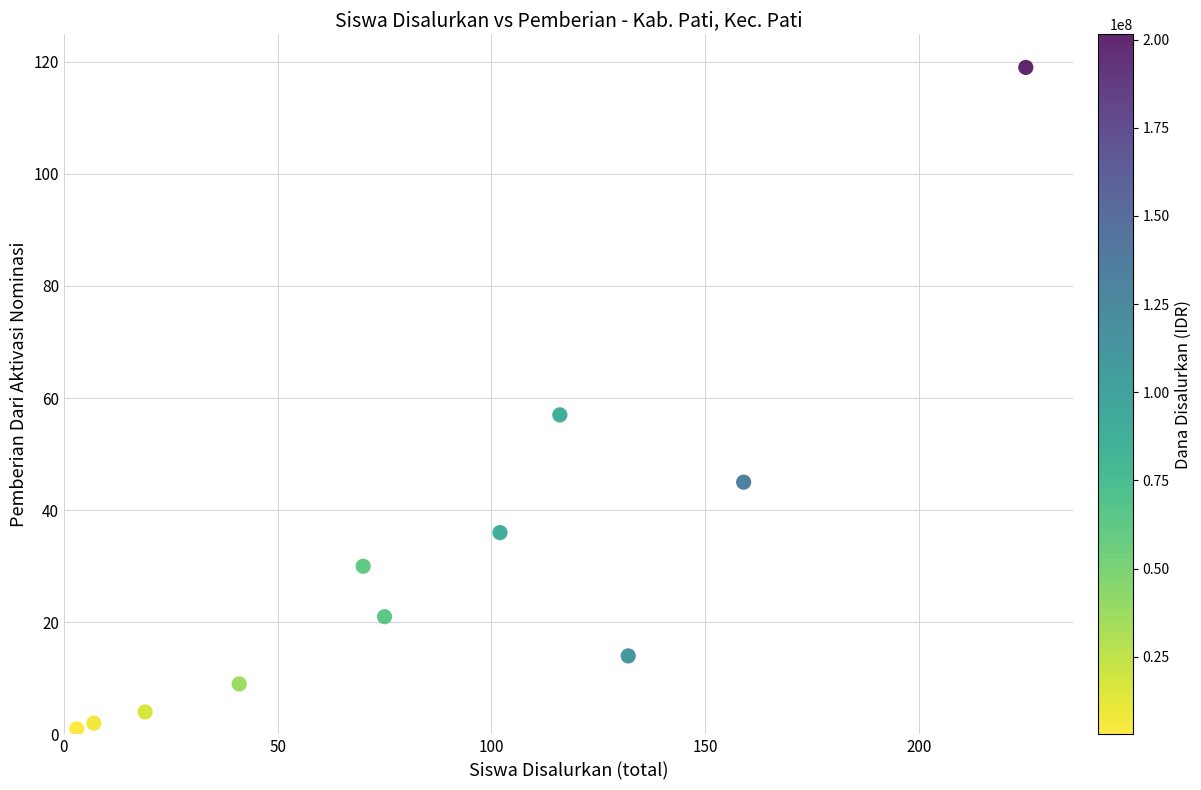

What is the range of X values (max minus min)?

222